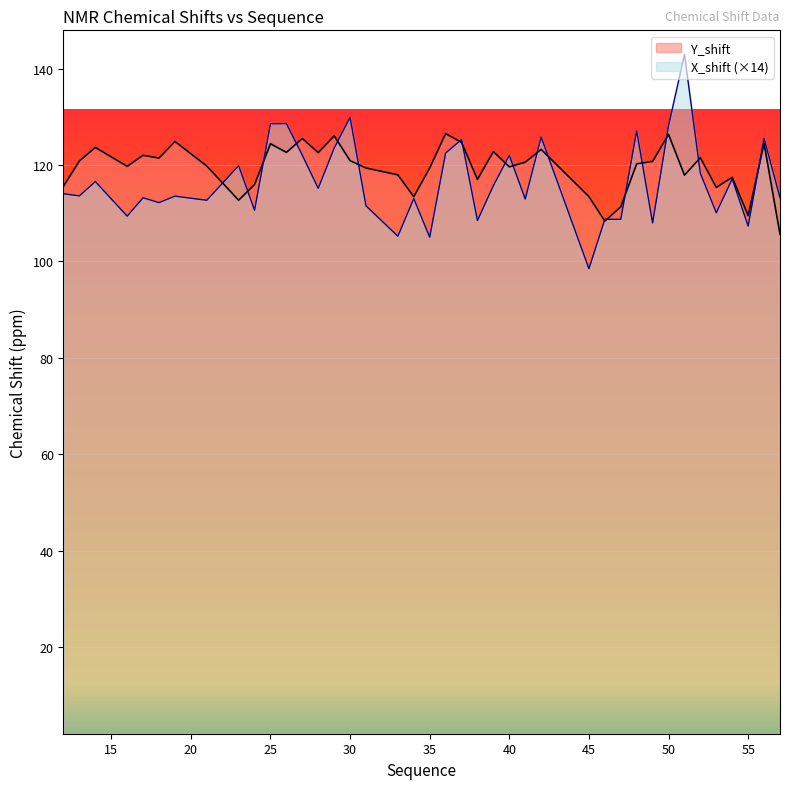

In X_shift, how many points are lower than both neighbors (excluding endpoints)?

14